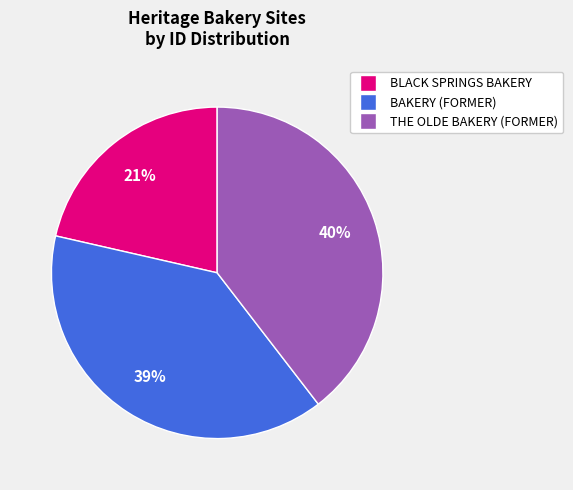

To the nearest percent, what is the average slice percentage?

33%